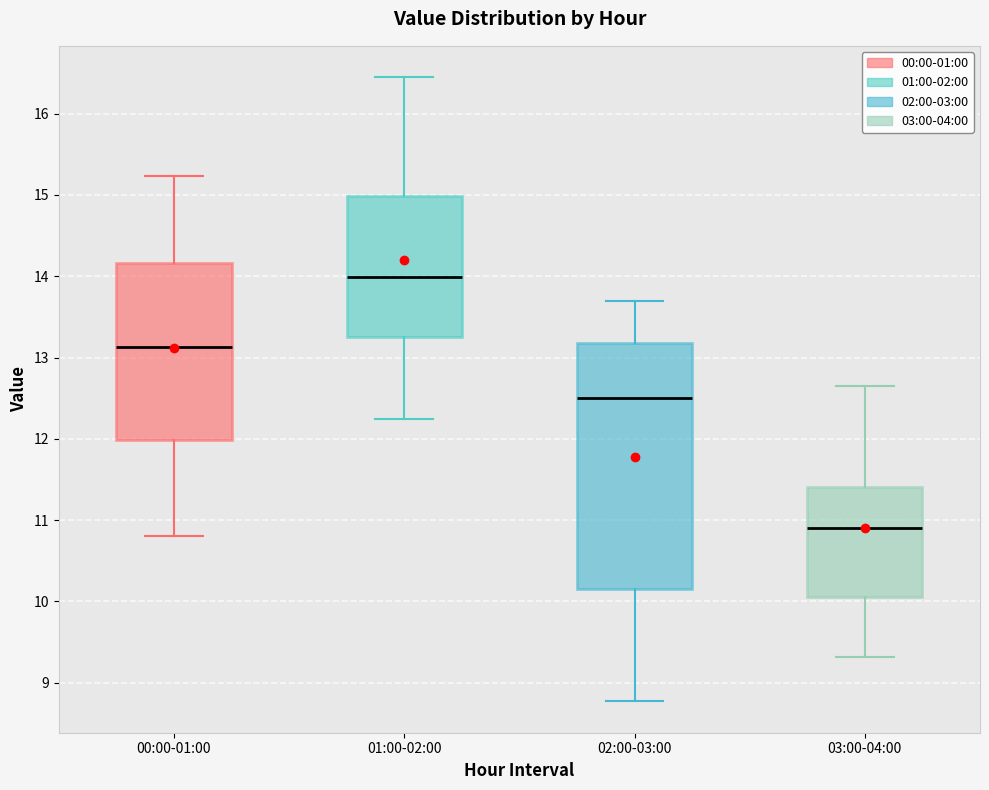

Comparing the boxes themselves (not the whiskers), which one is the tallest?

02:00-03:00